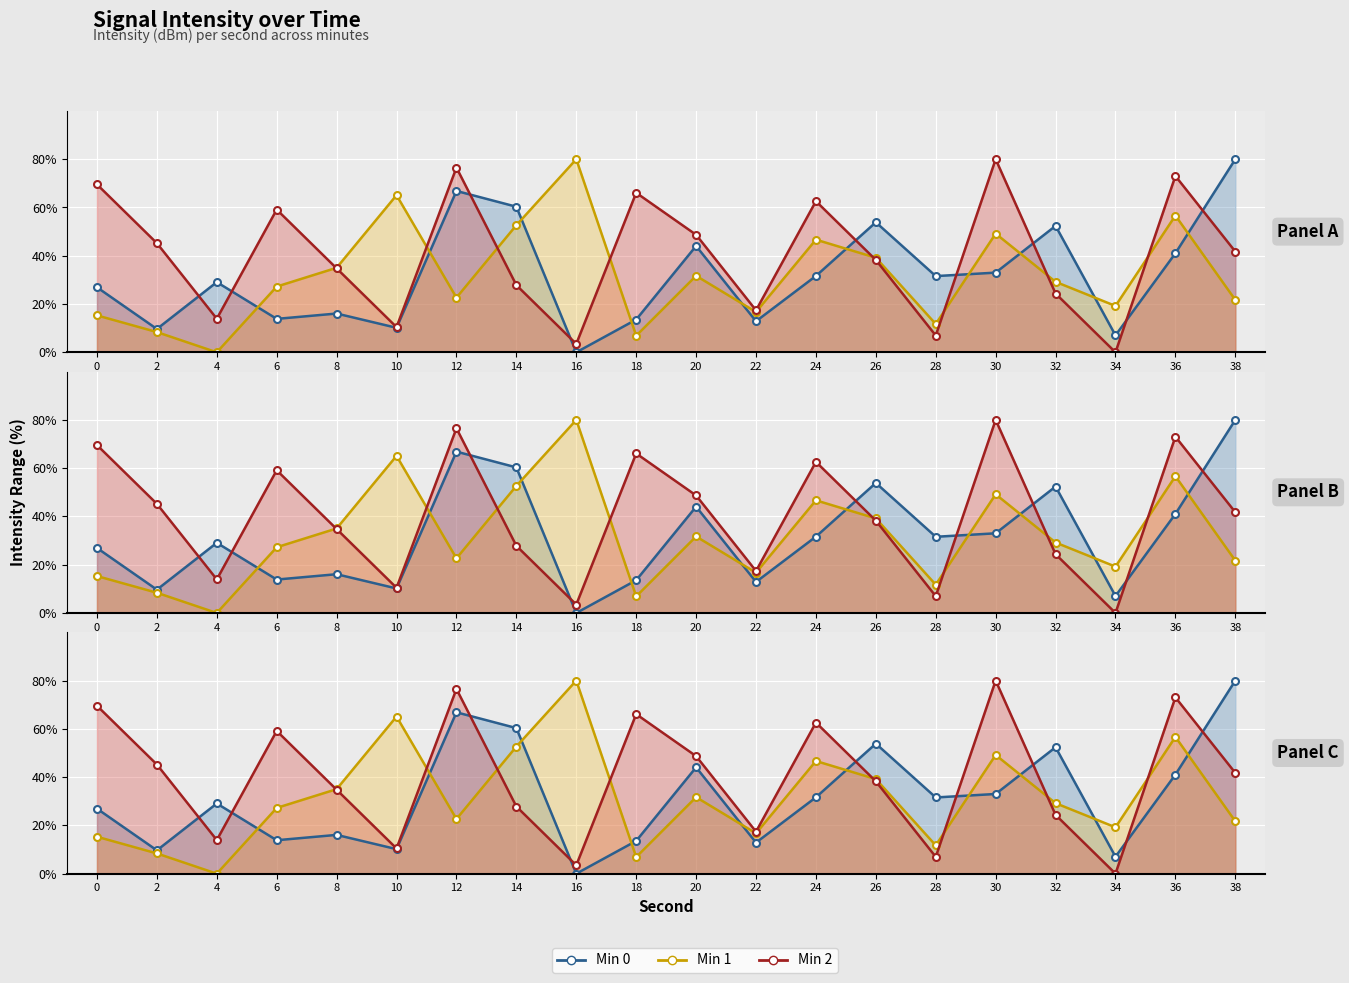

At which category does the chart reach its minimum across all series?

16